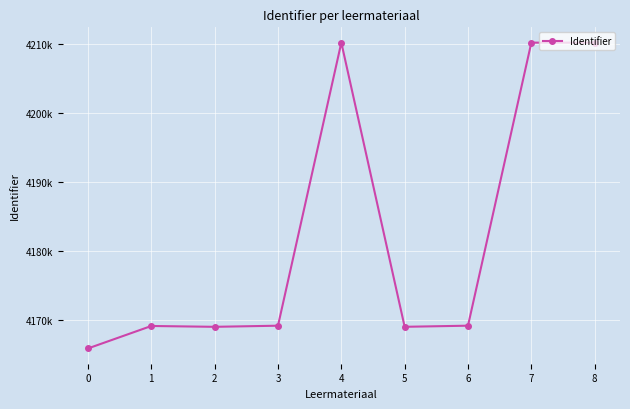

The value at 4 is 4210268. True or false?

True